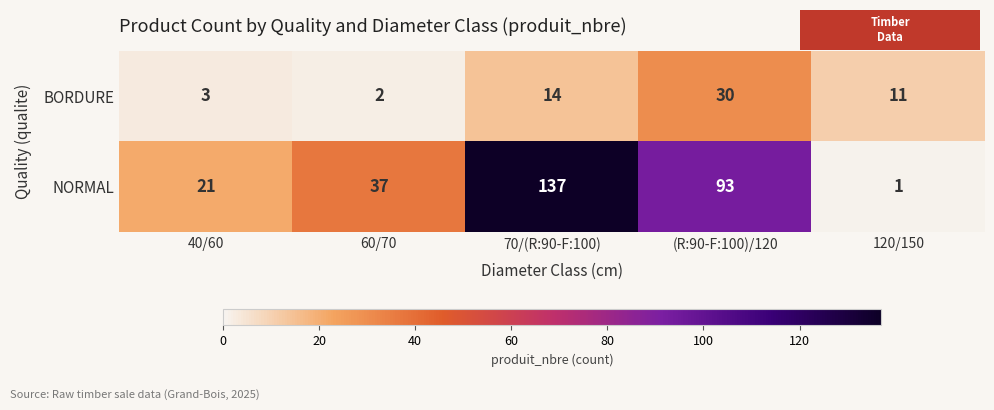

Is it true that NORMAL equals 52 at 60/70?

False